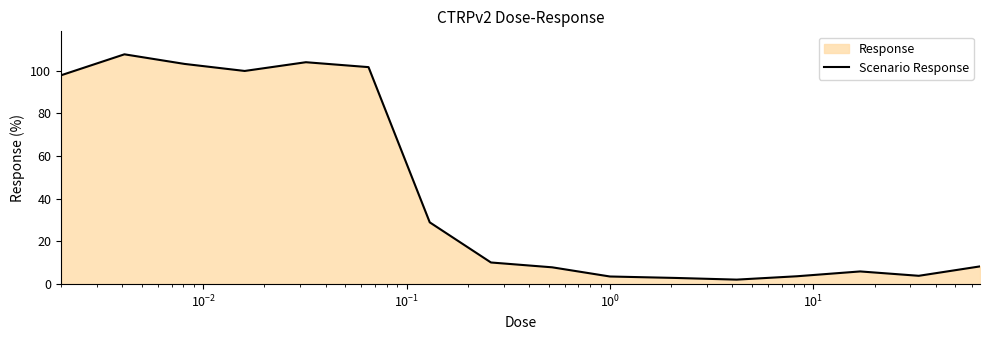

What is the maximum value shown in the chart?

107.6